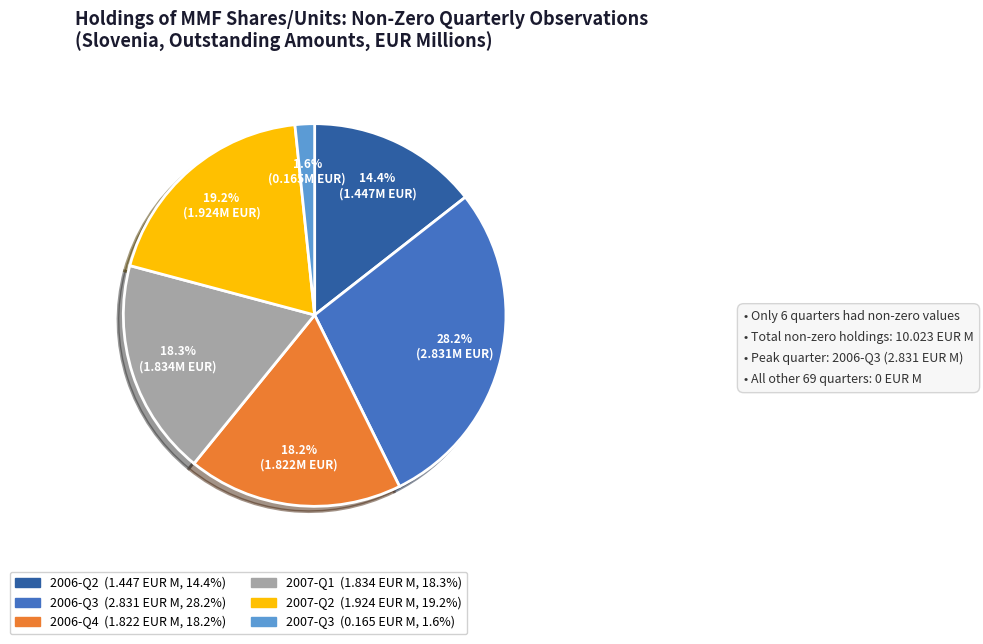

What is the largest slice in the pie chart?

2006-Q3